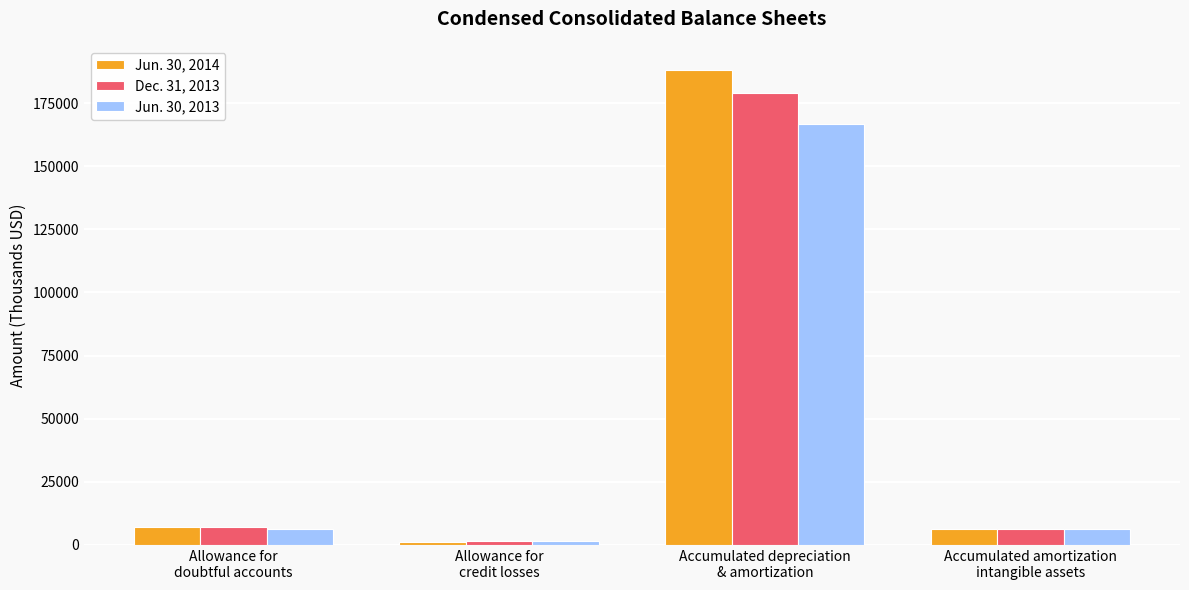

What is the highest value of the Dec. 31, 2013 series?

178841